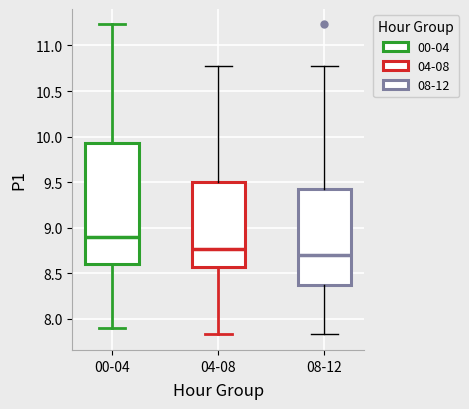

Where does the median line of the box for 08-12 sit on the y-axis? The values are not printed on the chart, so give them approximately, as read against the axis.

8.70